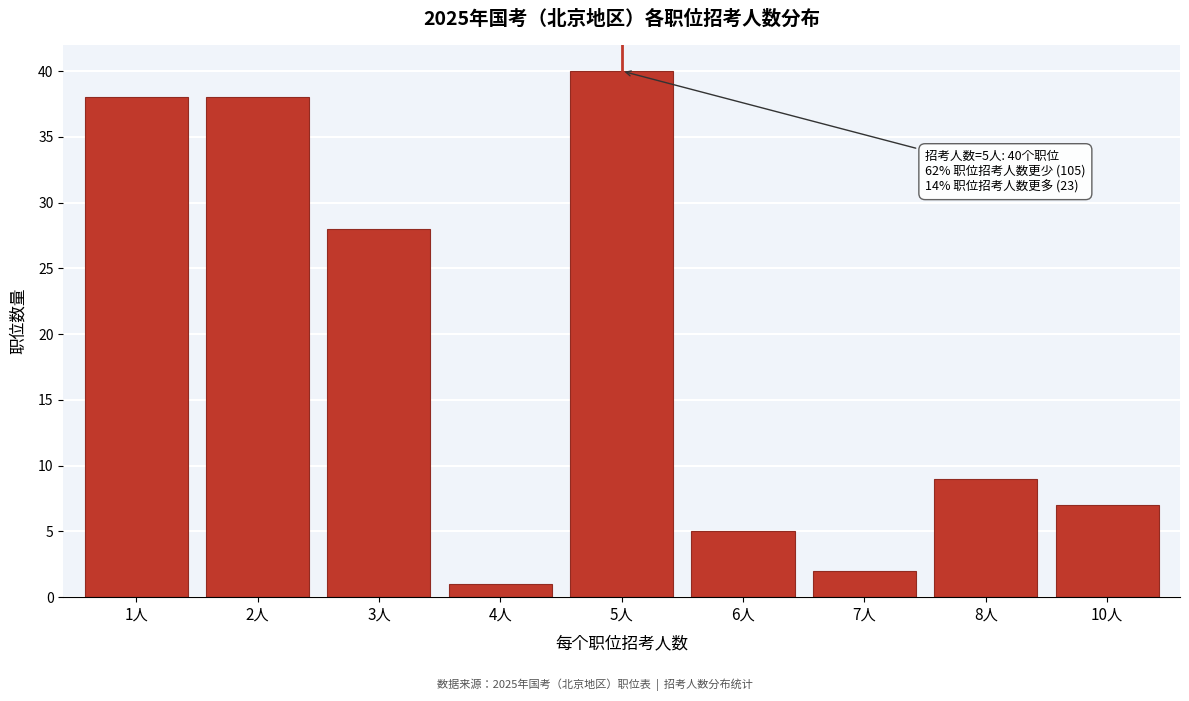

Reading left to right, transcribe all the data shown in this chart.

38	38	28	1	40	5	2	9	7